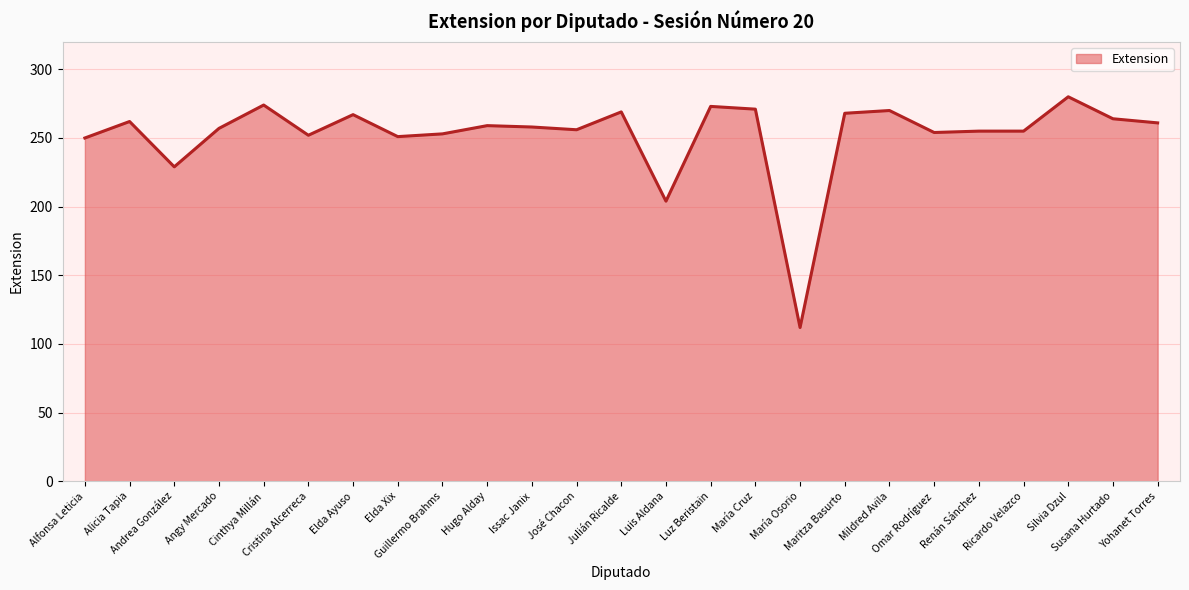

What is the smallest value displayed?

112